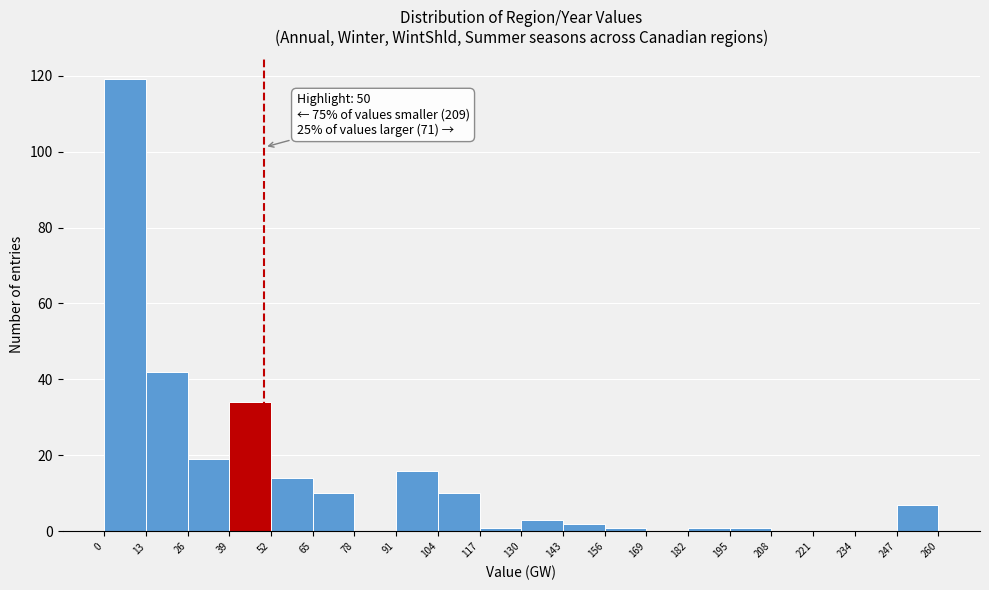

Over which range of the x-axis is the bar tallest?

0 to 13